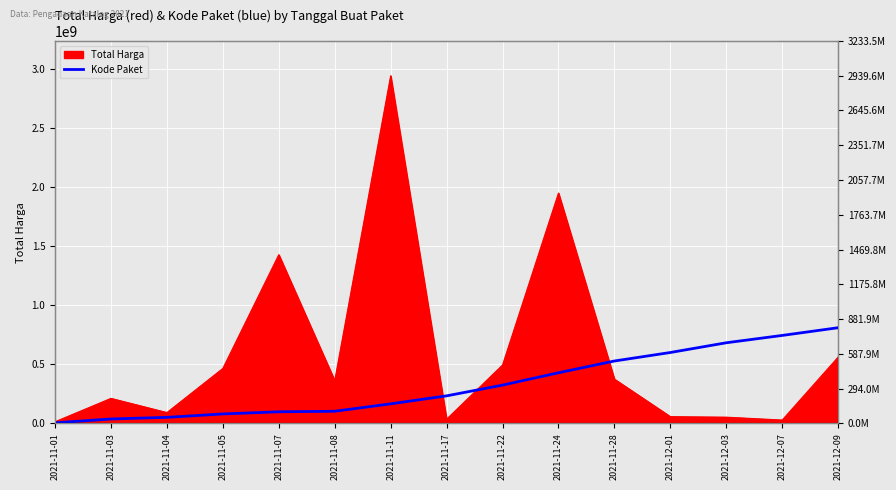

Does the chart display data point markers on the line(s)?

No